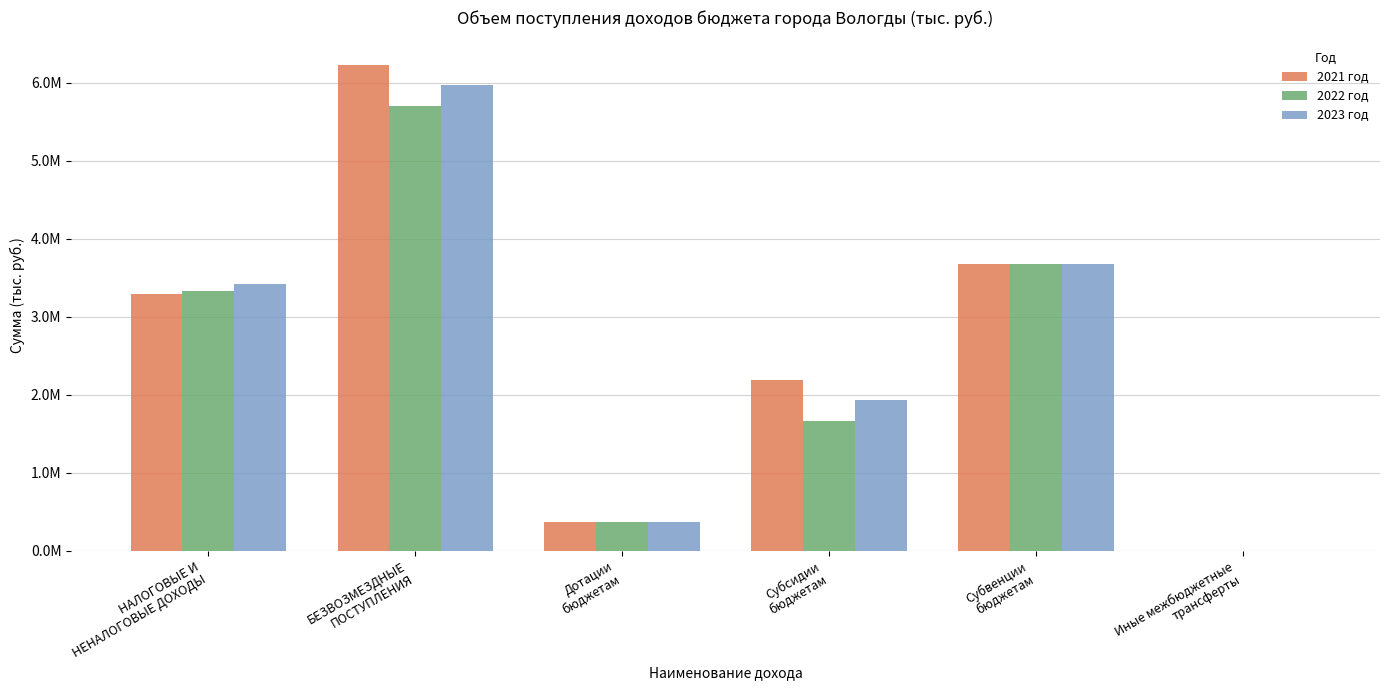

List the series in order of their overall mean, lowest first.

2022 год, 2023 год, 2021 год